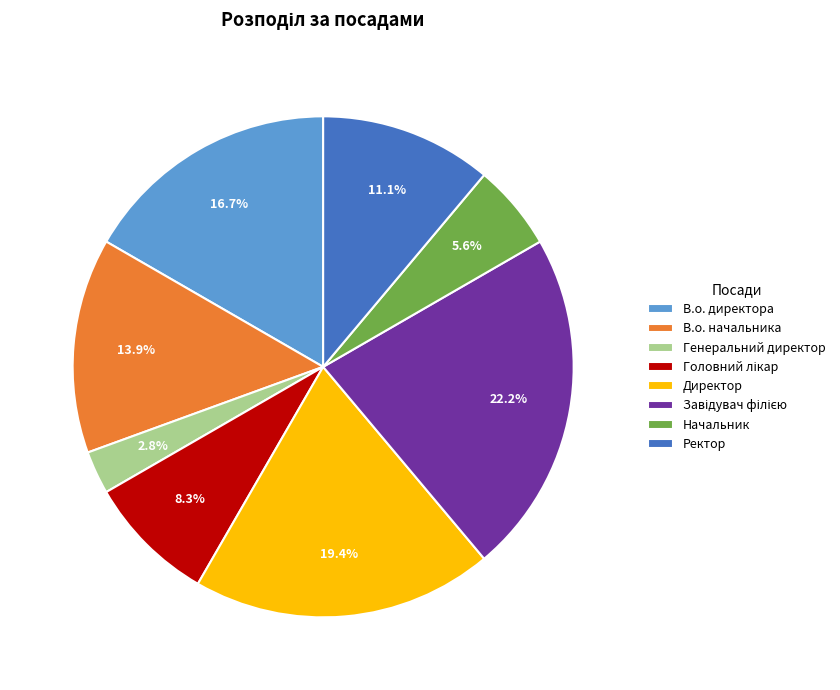

Do Начальник and Ректор together represent more than half of the pie?

No